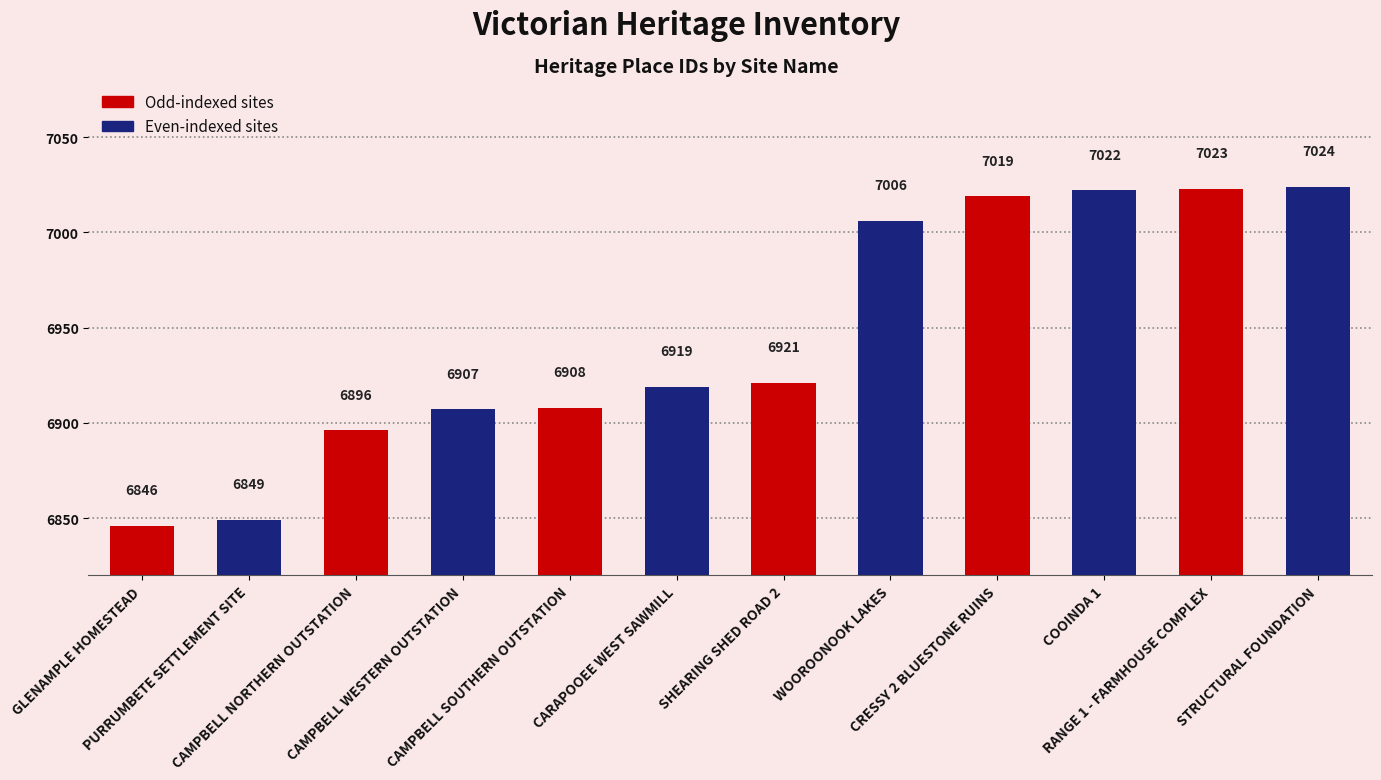

List the labels in order of value, largest first.

STRUCTURAL FOUNDATION, RANGE 1 - FARMHOUSE COMPLEX, COOINDA 1, CRESSY 2 BLUESTONE RUINS, WOOROONOOK LAKES, SHEARING SHED ROAD 2, CARAPOOEE WEST SAWMILL, CAMPBELL SOUTHERN OUTSTATION, CAMPBELL WESTERN OUTSTATION, CAMPBELL NORTHERN OUTSTATION, PURRUMBETE SETTLEMENT SITE, GLENAMPLE HOMESTEAD